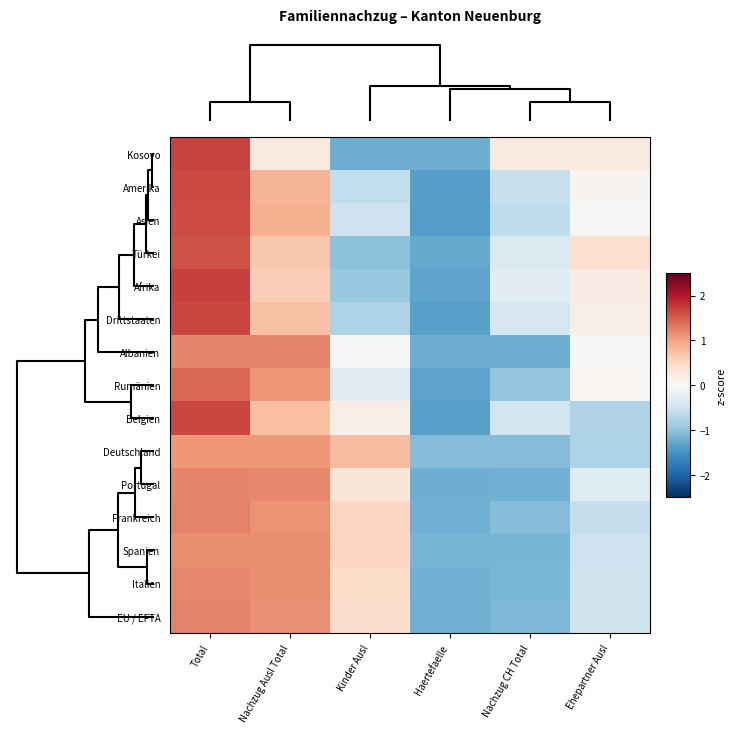

List the series in order of their peak value, highest first.

Afrika, Kosovo, Drittstaaten, Belgien, Amerika, Asien, Türkei, Rumänien, EU / EFTA, Frankreich, Albanien, Portugal, Italien, Spanien, Deutschland